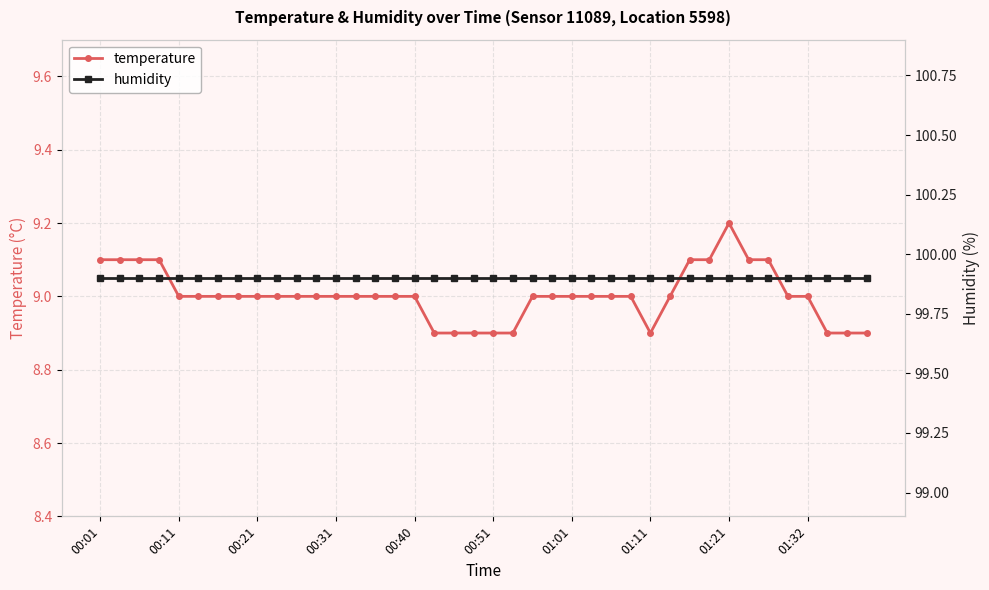

True or false: humidity and temperature intersect in this chart.

False